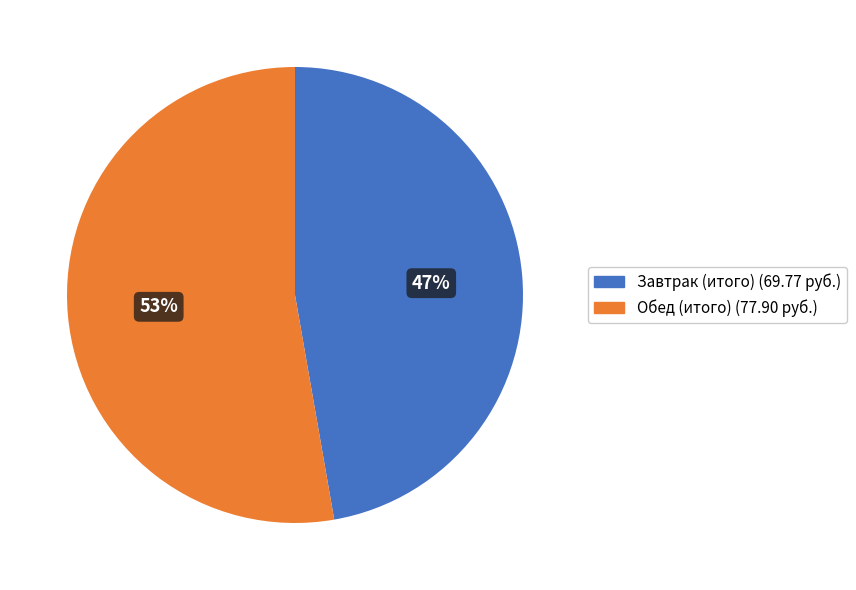

To the nearest percent, what is the difference between the Обед (итого) and Завтрак (итого) slice percentages?

6%